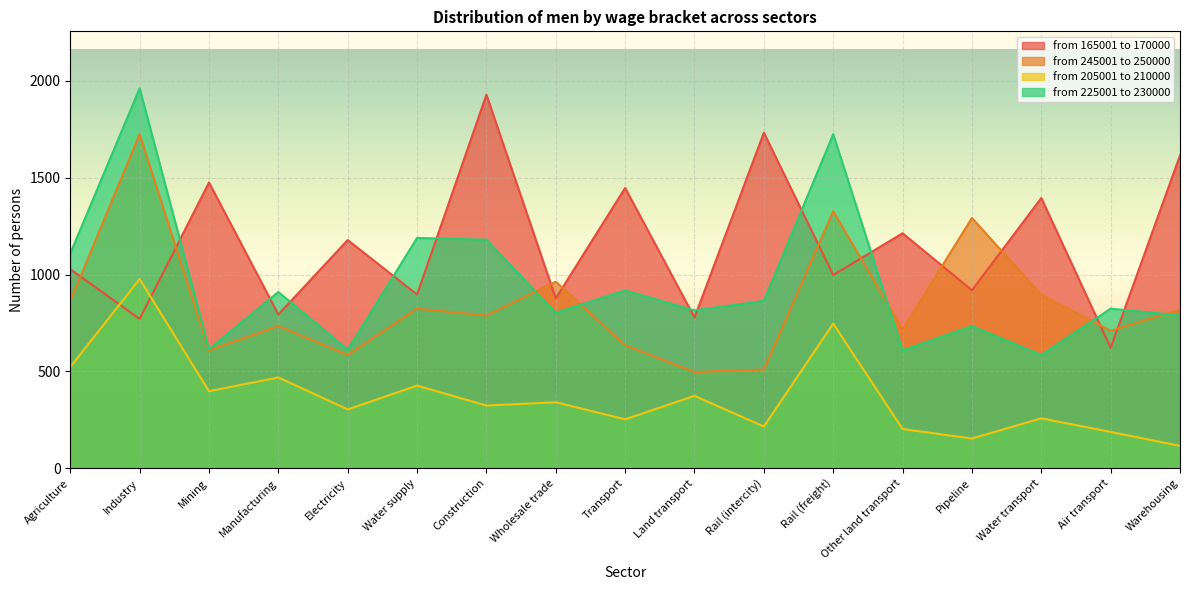

Reading left to right, list all the values displayed in this chart.

from 165001 to 170000: 1028	771	1475	794	1178	897	1928	877	1447	778	1732	998	1213	919	1395	622	1615
from 245001 to 250000: 864	1724	609	734	585	824	789	963	635	497	510	1327	717	1292	896	710	819
from 205001 to 210000: 523	977	398	469	304	427	324	341	253	374	216	747	203	154	258	188	116
from 225001 to 230000: 1109	1961	615	910	612	1189	1180	803	918	815	864	1724	609	734	585	824	789